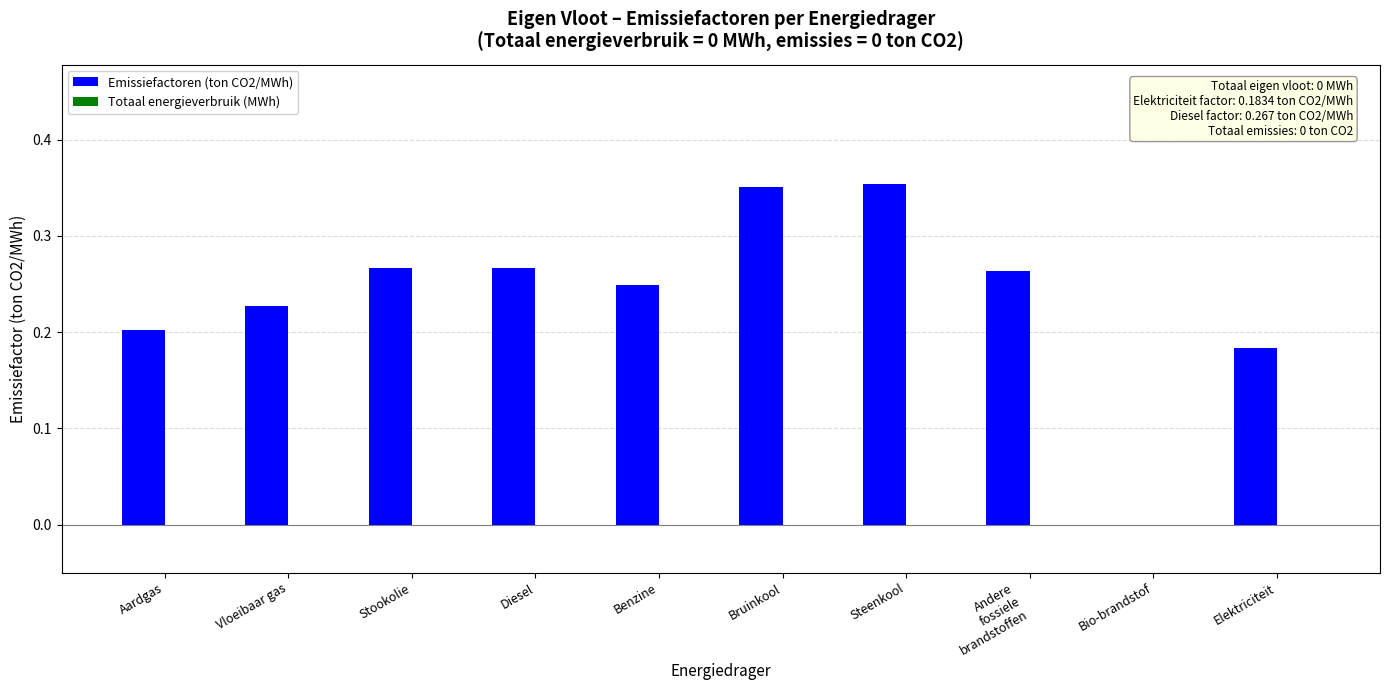

Is it true that the value at Steenkool is 0.2?

False